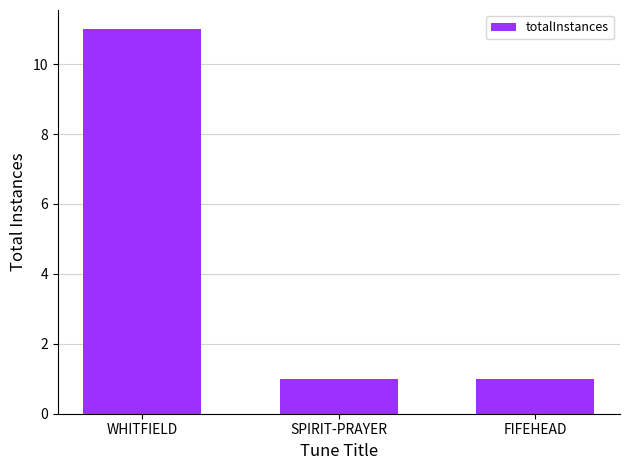

True or false: the data shows 1 at FIFEHEAD.

True